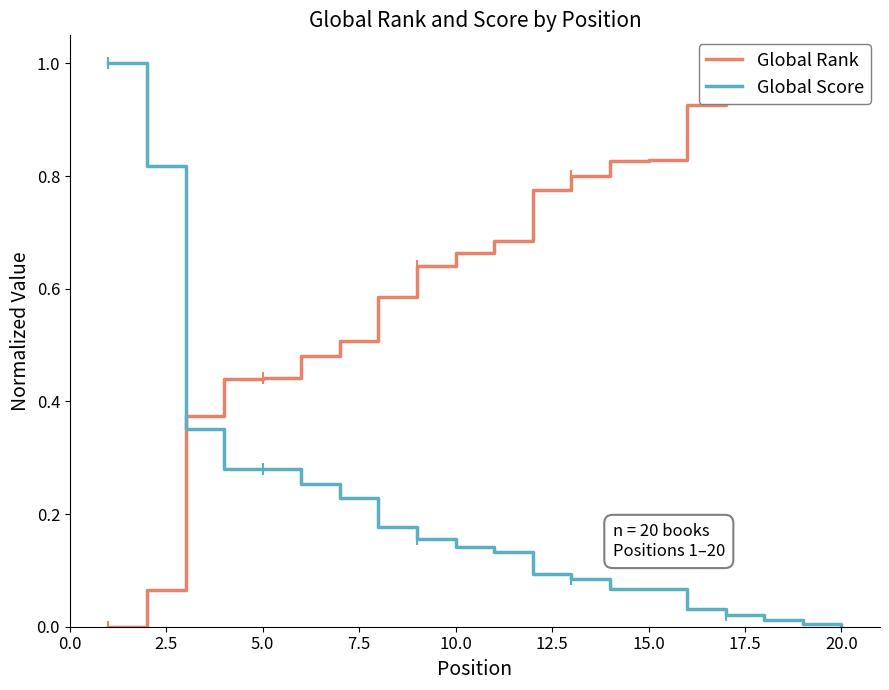

What is the highest value of the Global Score series?

1.0